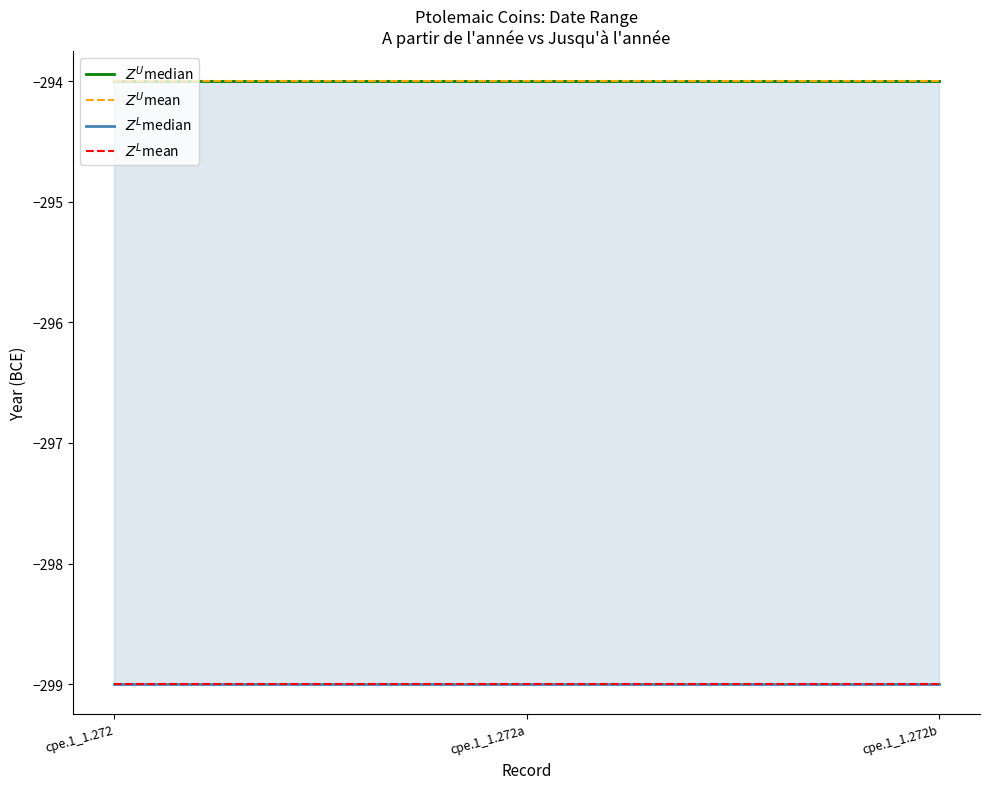

Rank the series by their maximum value, from lowest to highest.

$Z^L$median, $Z^L$mean, $Z^U$median, $Z^U$mean